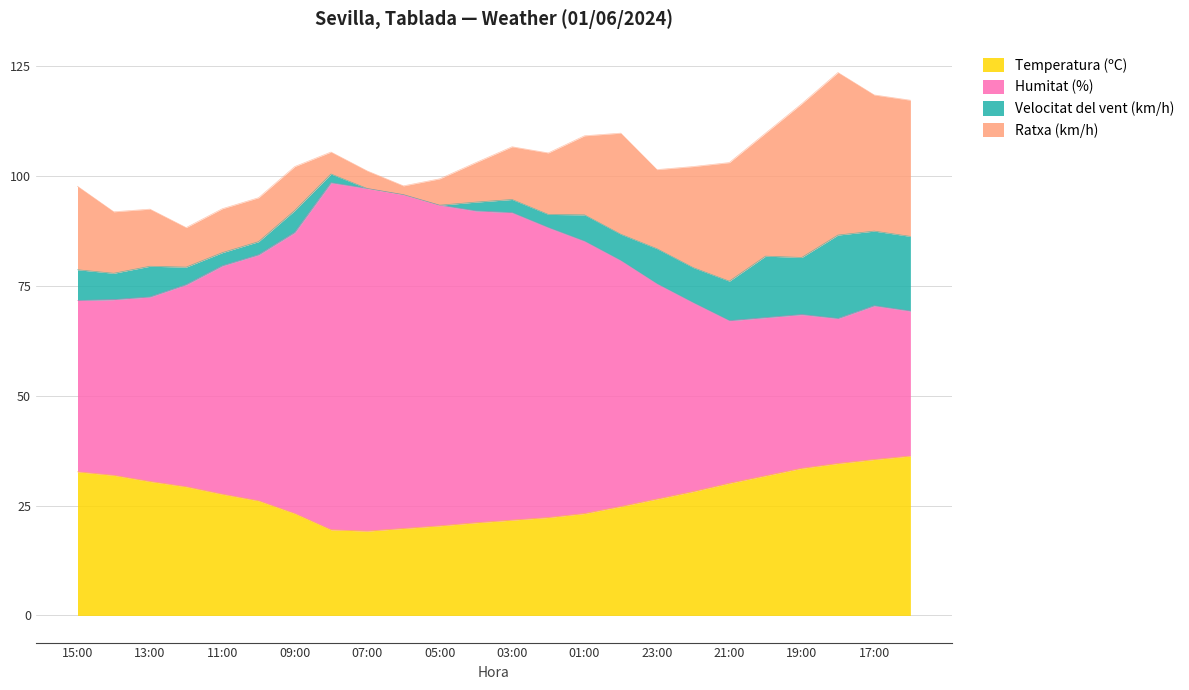

Where does the Temperatura (ºC) series first go above 27?

15:00